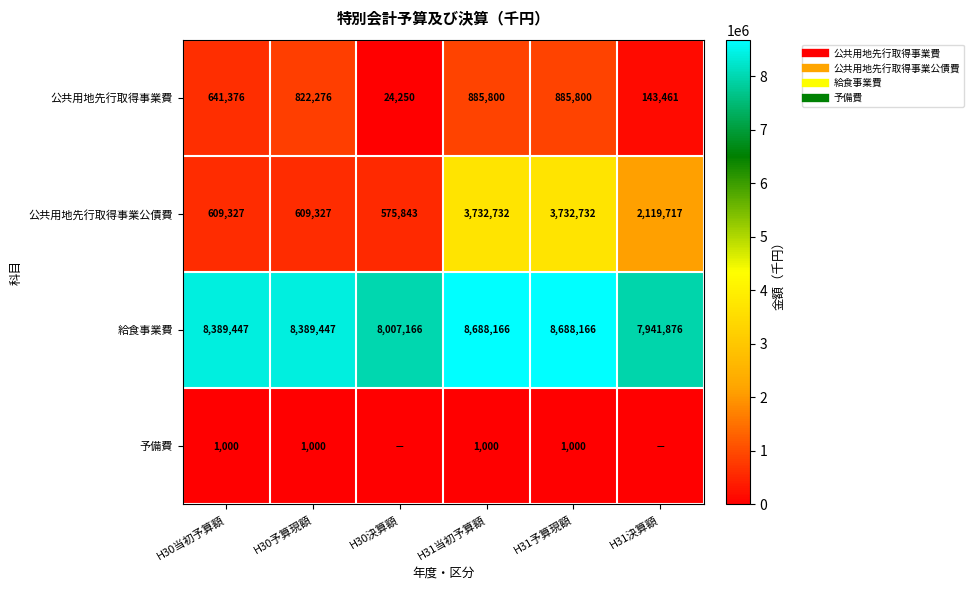

What is the average value of the 公共用地先行取得事業費 series?

567160